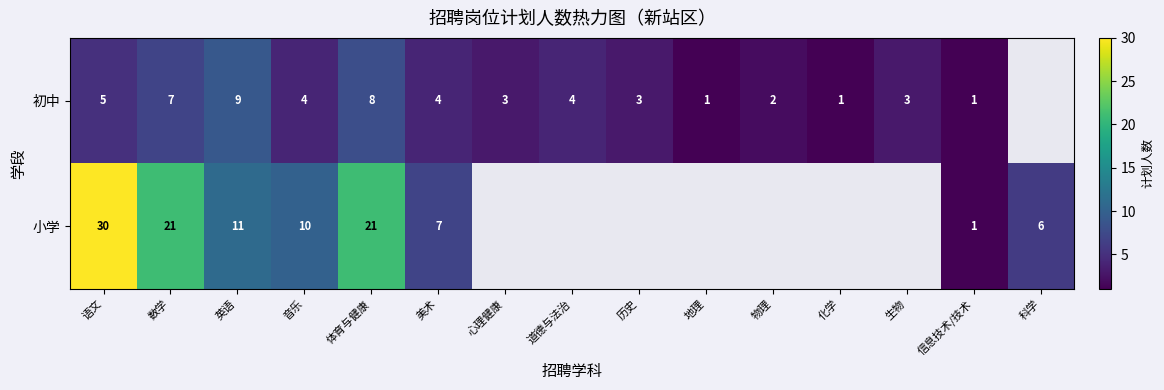

Which has a higher value, 道德与法治 or 数学?

数学